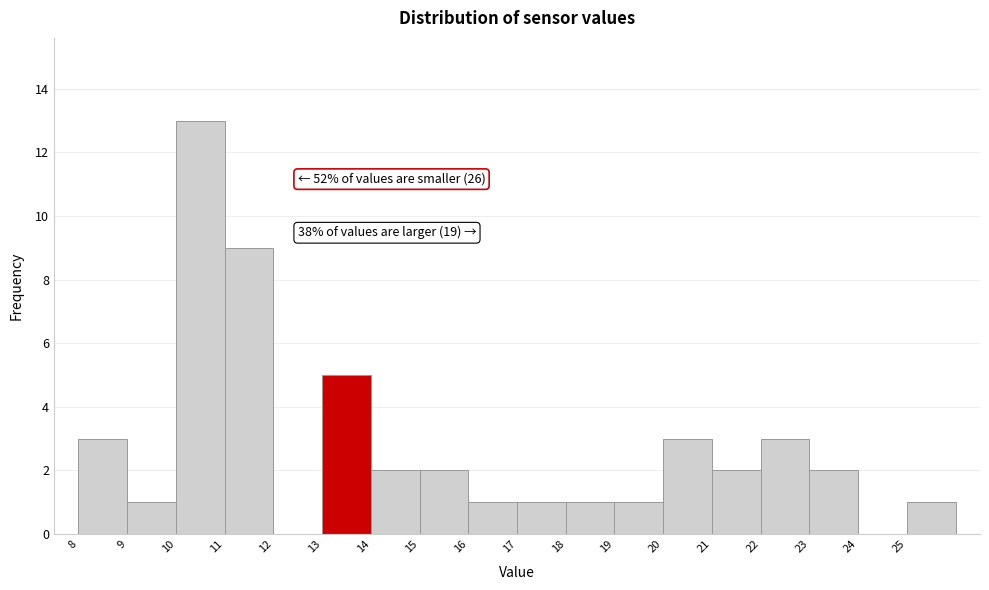

Which range on the x-axis has the tallest bar?

10 to 11